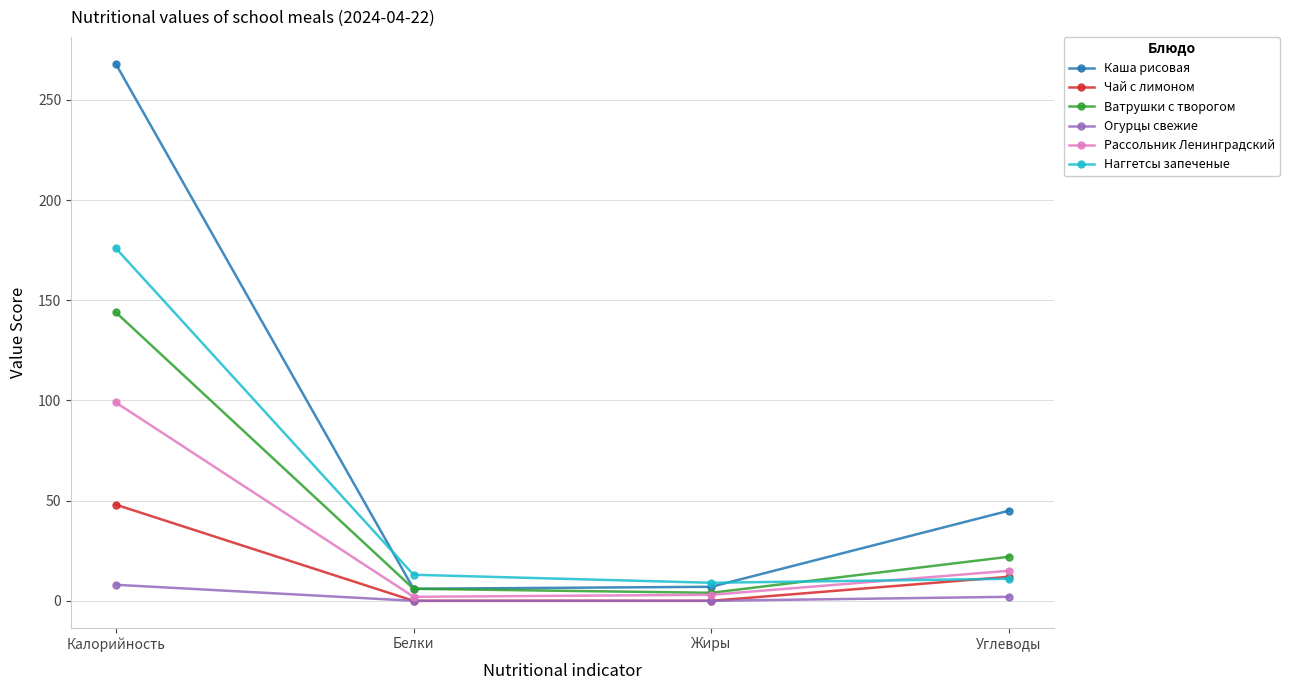

The Чай с лимоном series shows -22 at Белки. True or false?

False